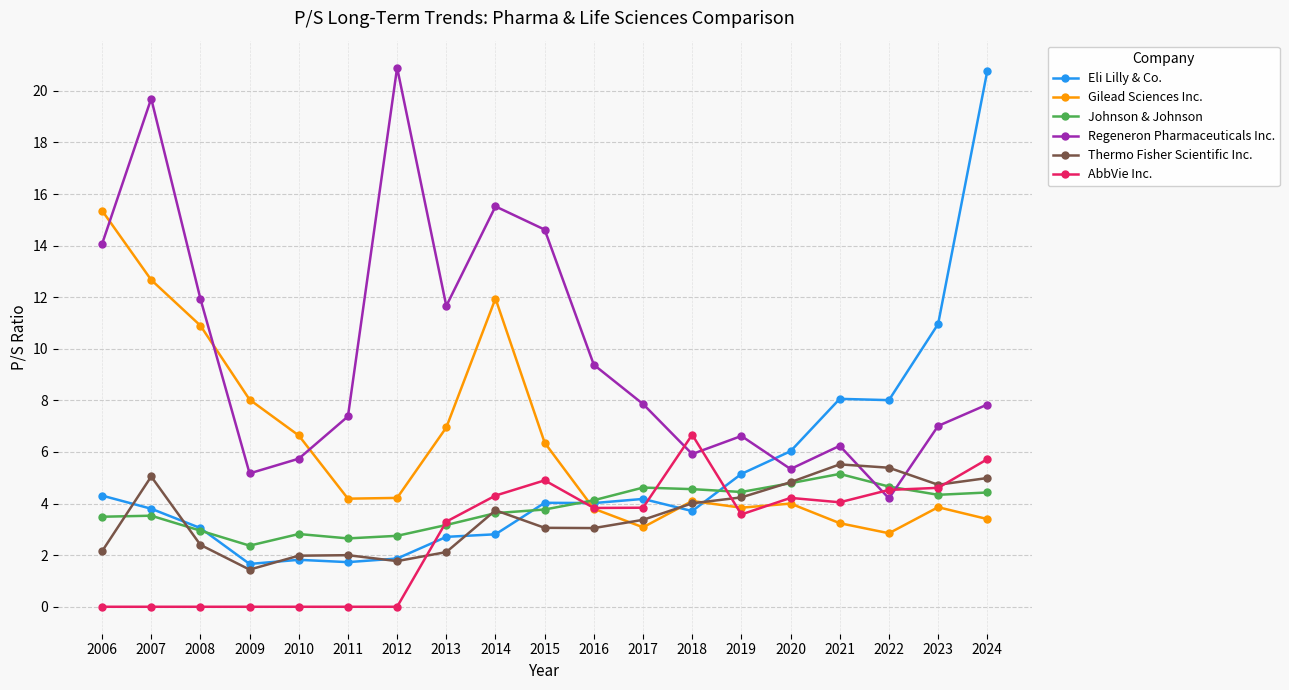

What is the value of the Regeneron Pharmaceuticals Inc. point at the 5th from the left?

5.7